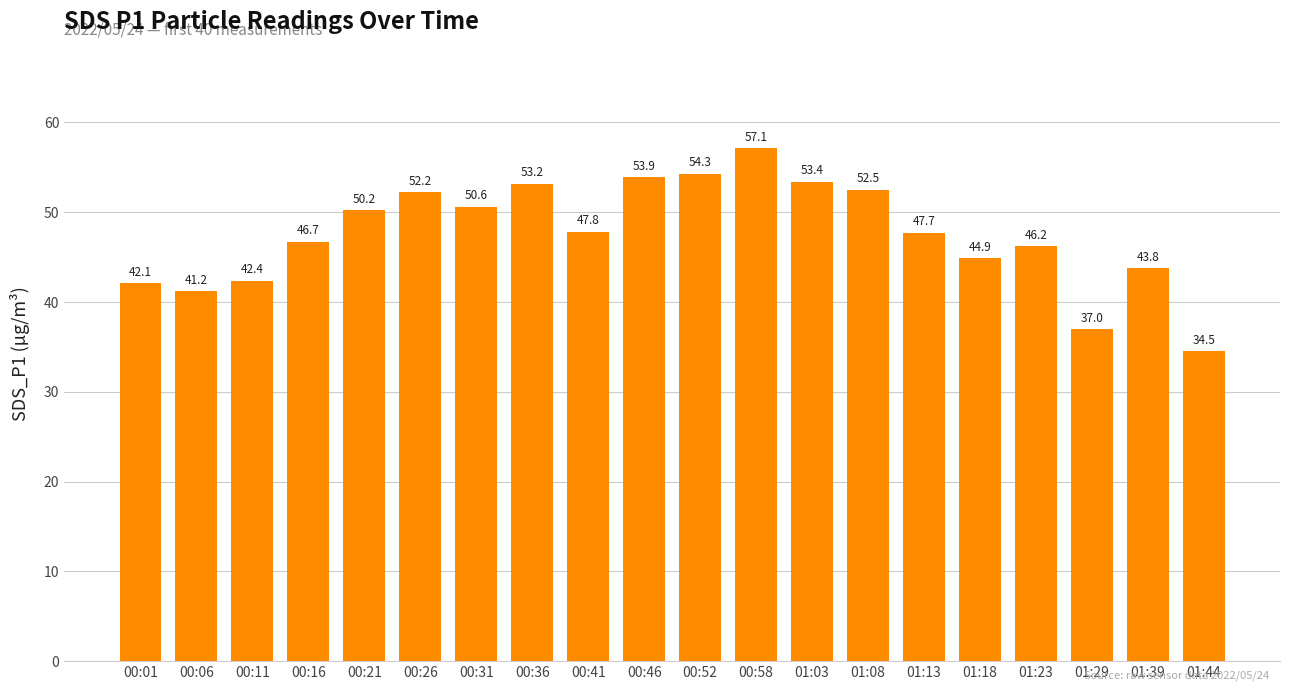

Which category has the lowest value across all series?

01:44